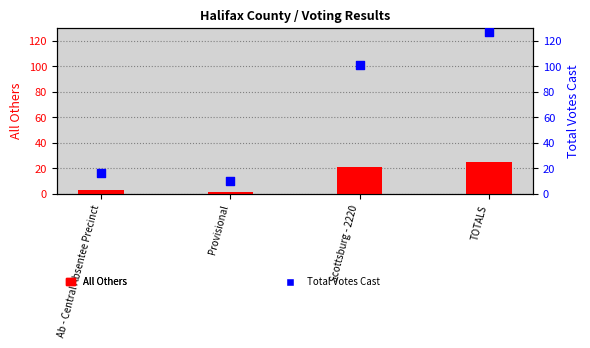

What are all the series names shown in the legend?

All Others, Total Votes Cast